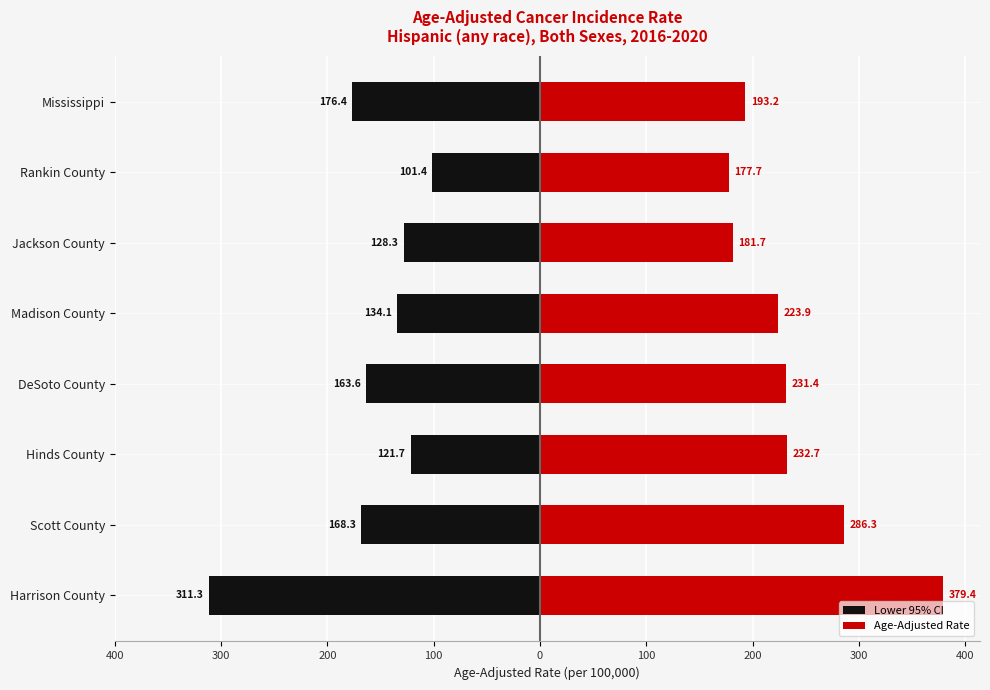

Reading left to right, transcribe all the data shown in this chart.

Lower 95% CI: -311.3	-168.3	-121.7	-163.6	-134.1	-128.3	-101.4	-176.4
Age-Adjusted Rate: 379.4	286.3	232.7	231.4	223.9	181.7	177.7	193.2